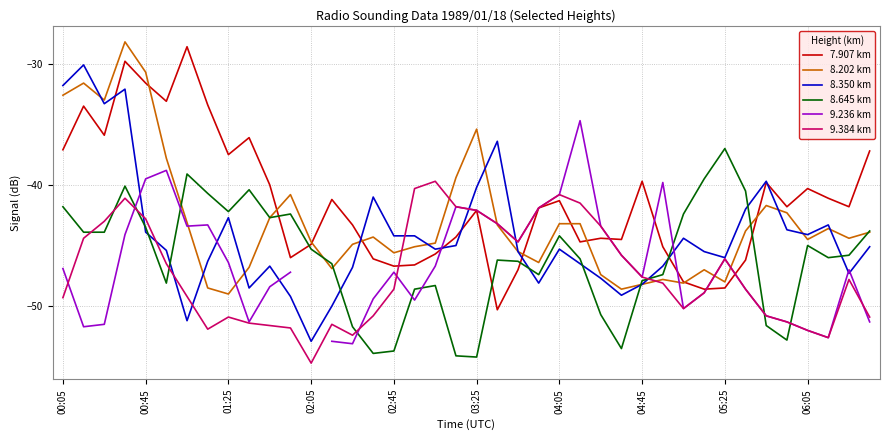

Which category has the lowest value in the 9.384 km series?

02:05